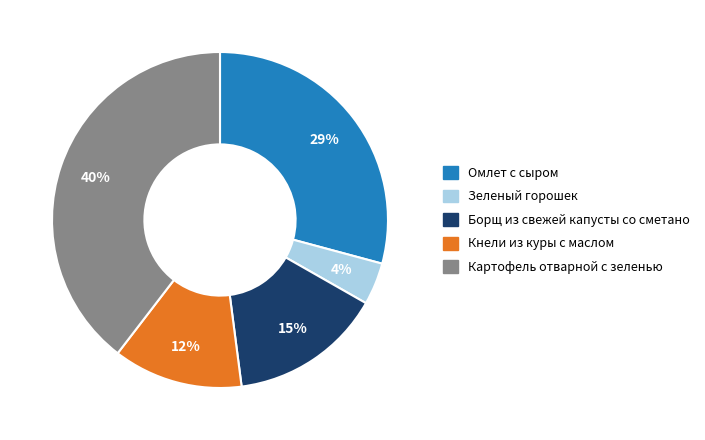

What percentage is the Кнели из куры с маслом slice, to the nearest percent?

12%